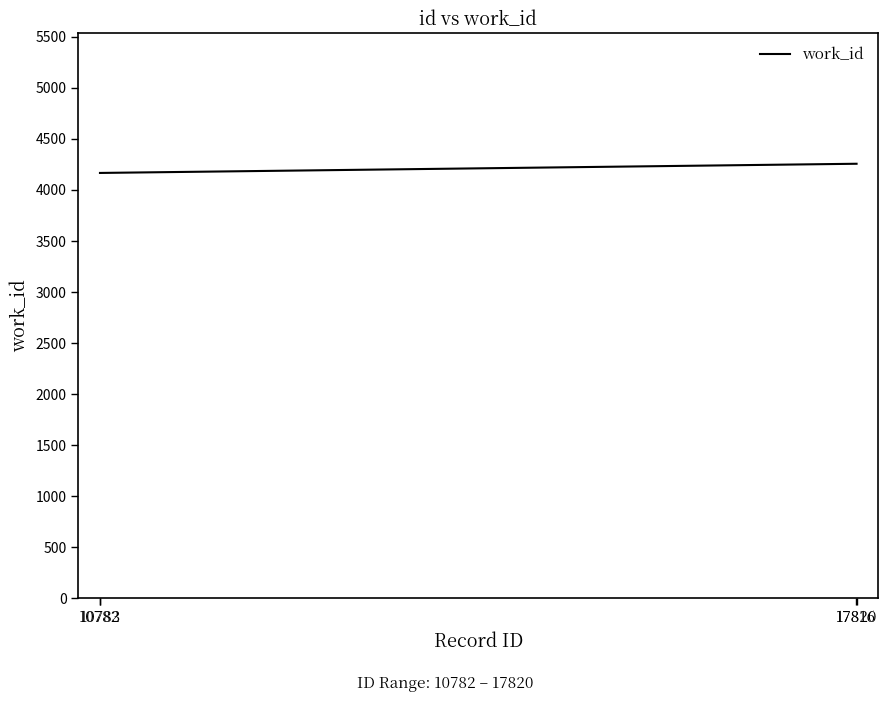

Count the values in the range 4167 to 4257.

4